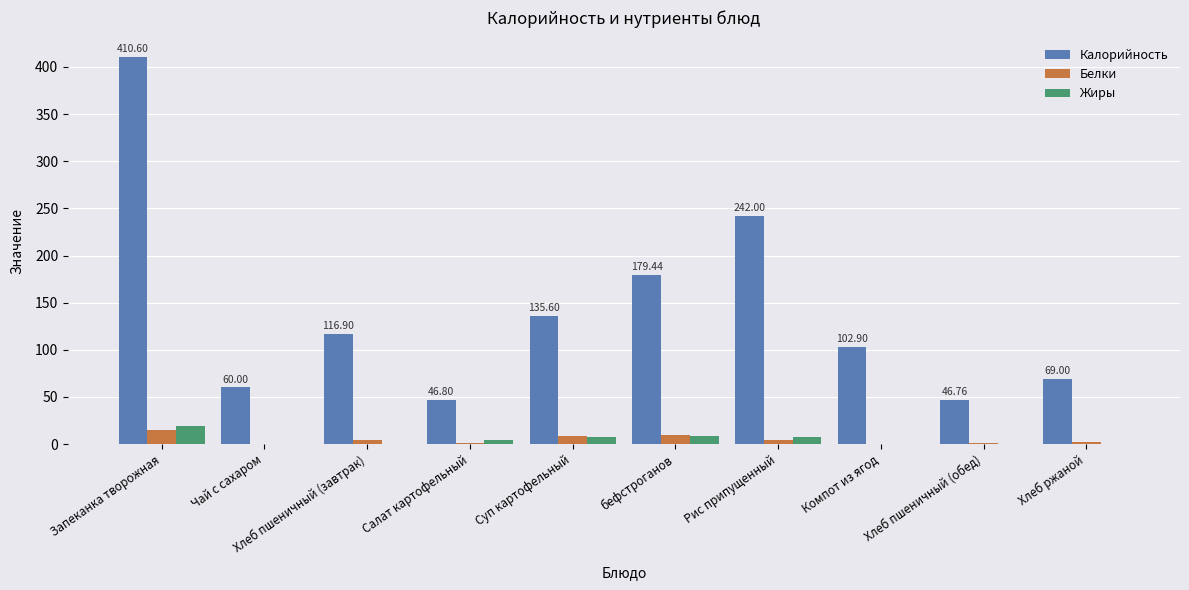

Between Чай с сахаром and Рис припущенный, which series saw the biggest shift?

Калорийность